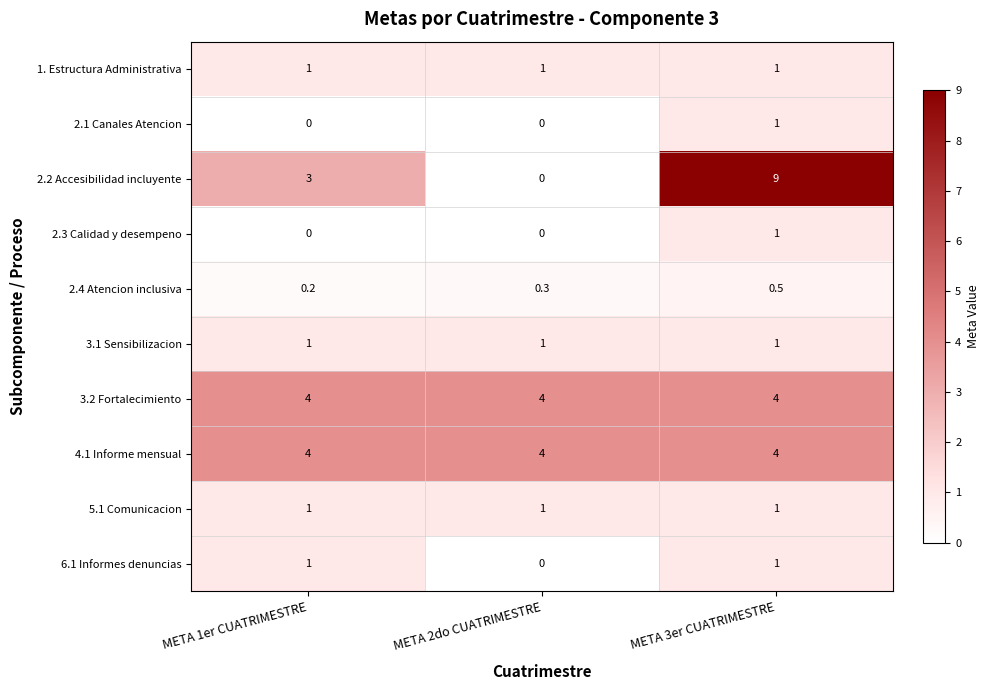

The value of 5.1 Comunicacion at META 3er CUATRIMESTRE is 1.0. True or false?

True